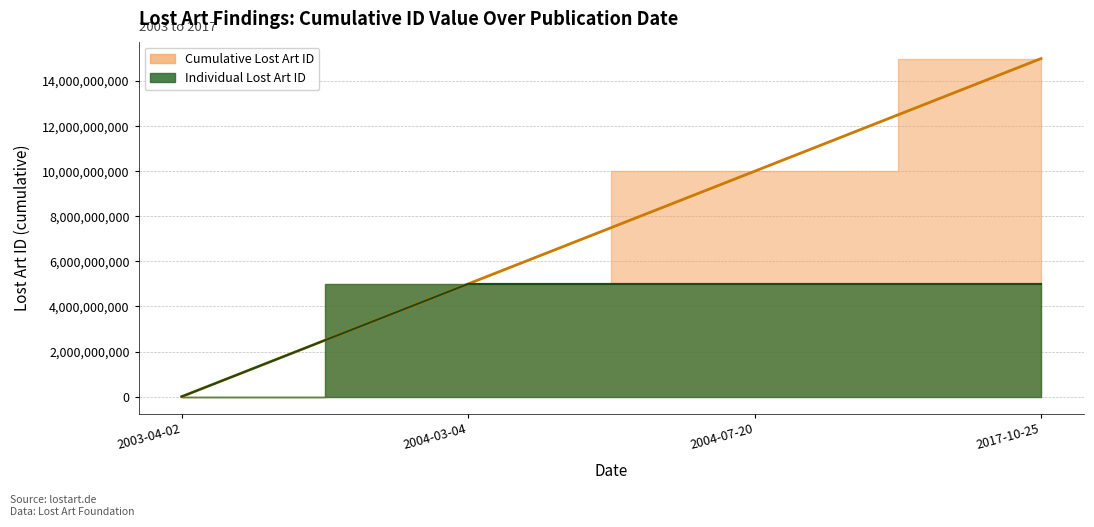

In Individual Lost Art ID line, how many points are higher than both neighbors (excluding endpoints)?

1